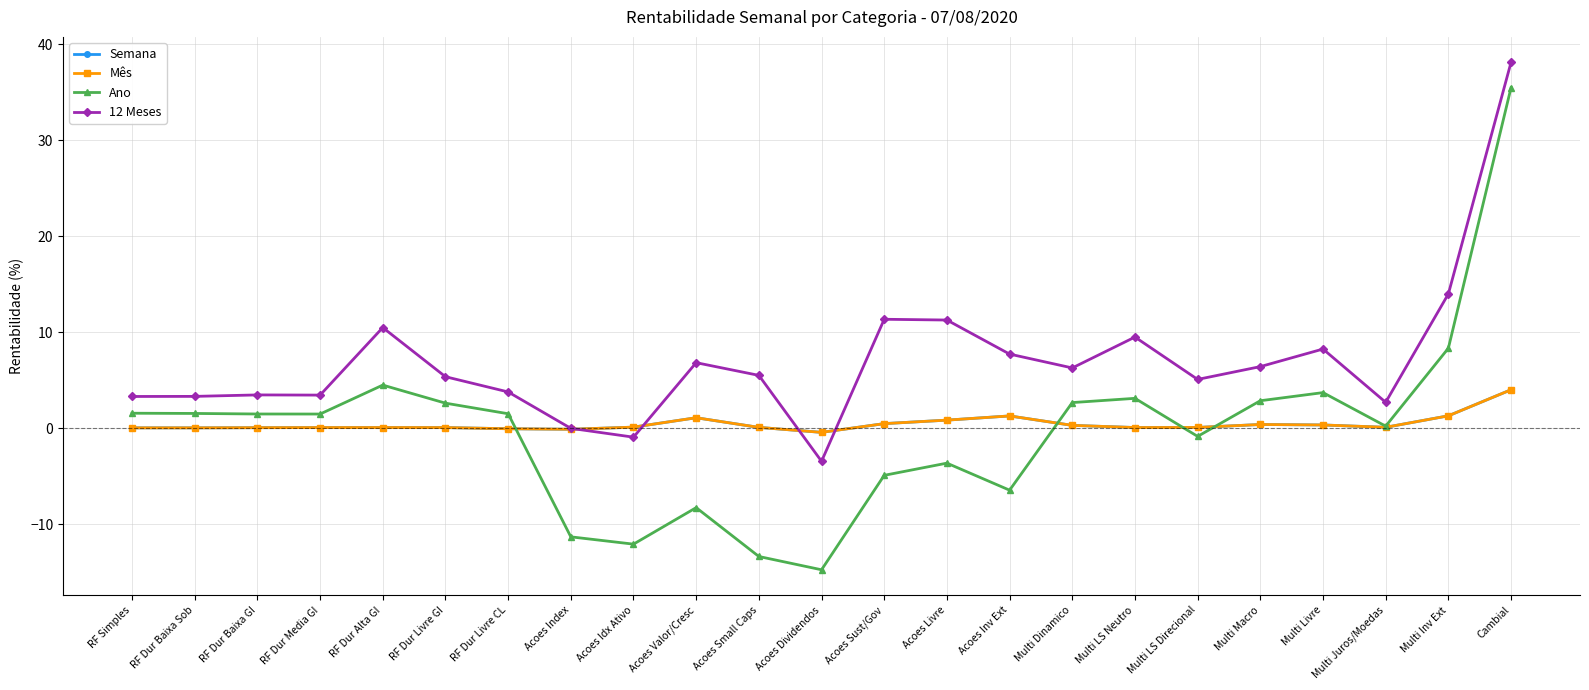

Which series has the largest range (max minus min)?

Ano